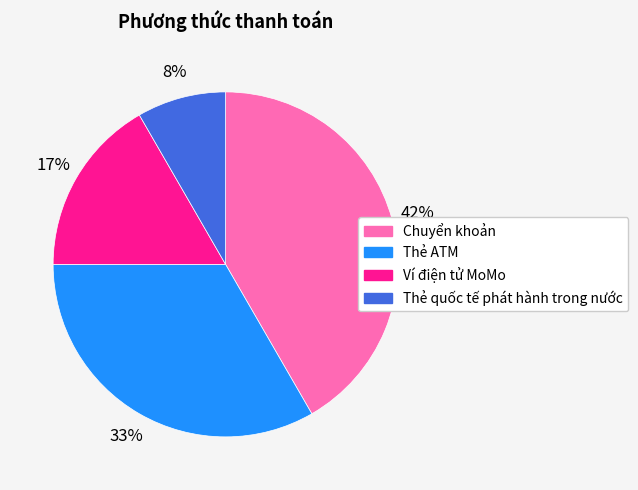

Does Ví điện tử MoMo account for over 50% of the chart?

No